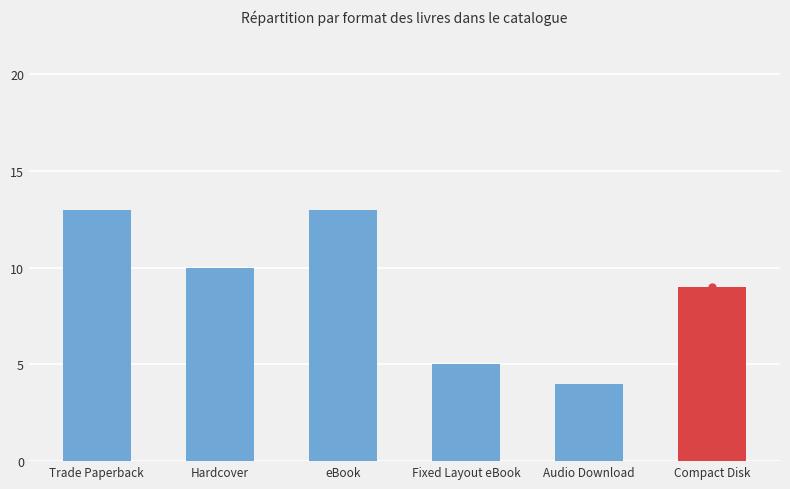

What is the maximum value shown in the chart?

13